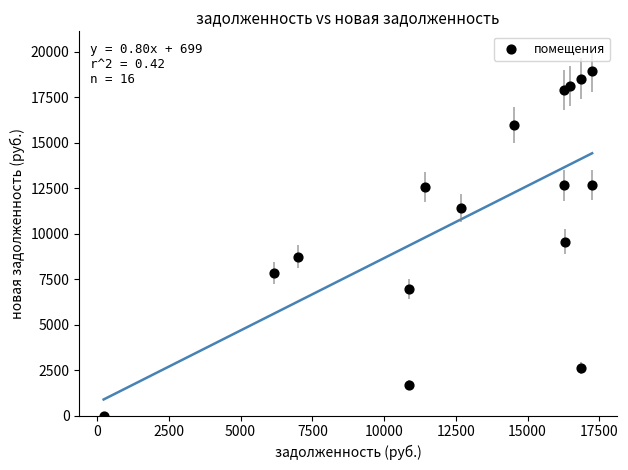

What is the range of X values (max minus min)?

17017.0